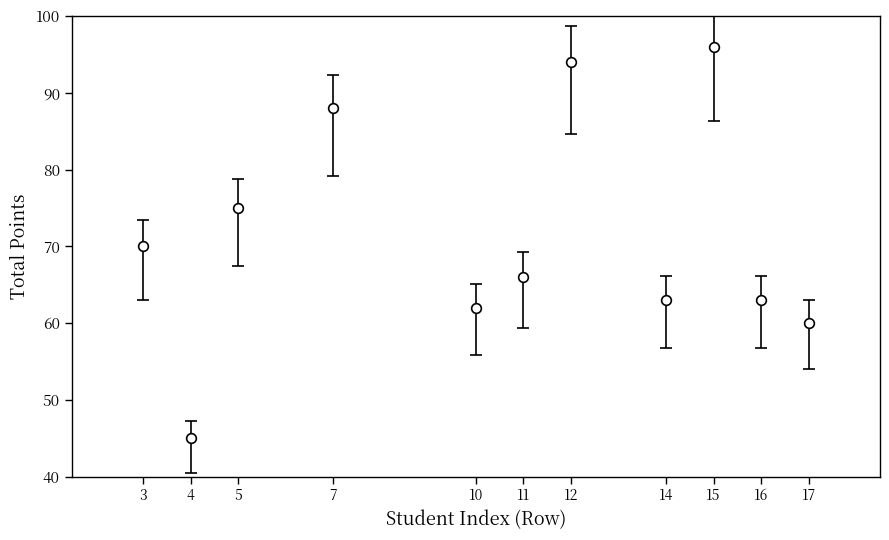

What is the change in value from 7 to 17?

-28